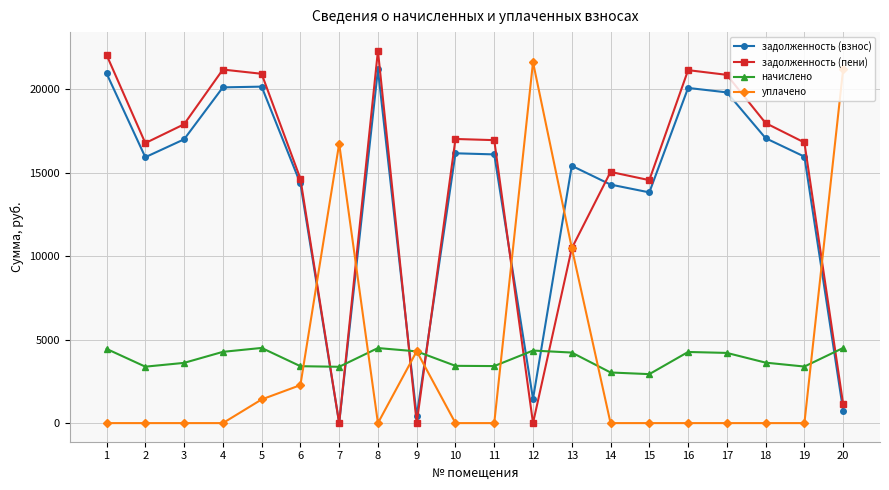

How many lines are shown in the chart?

4